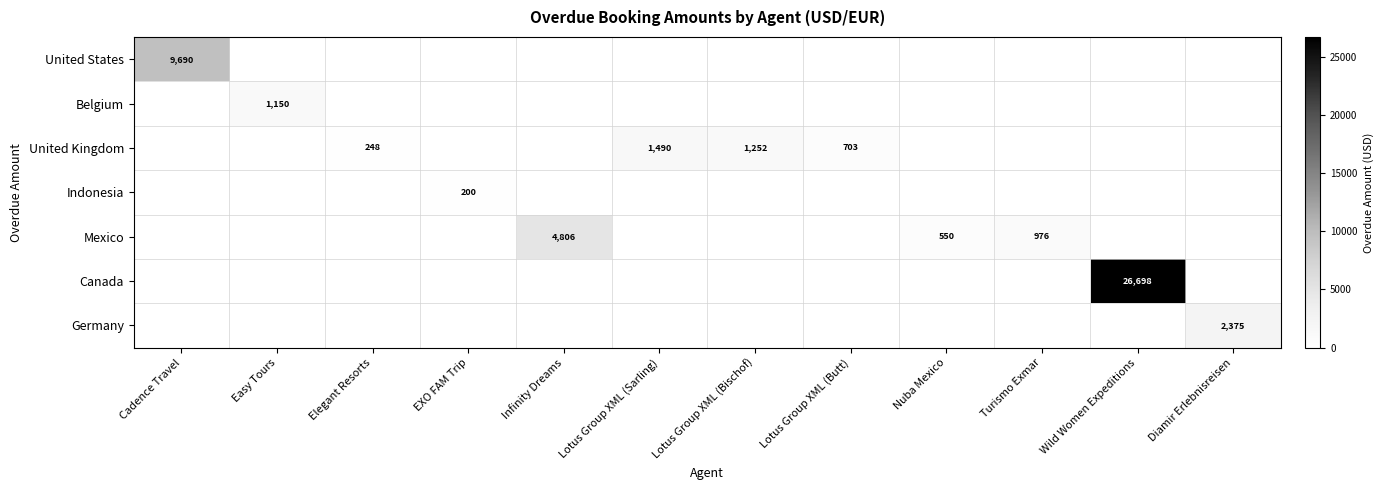

The United Kingdom series shows 248 at Elegant Resorts. True or false?

True